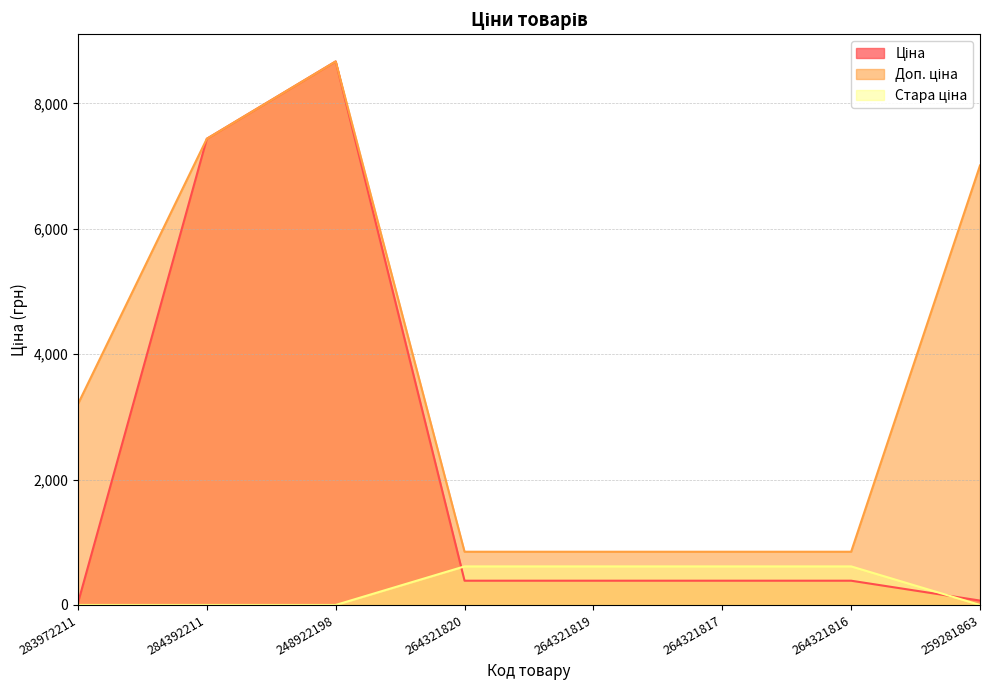

In Доп. ціна, how many points are higher than both neighbors (excluding endpoints)?

1